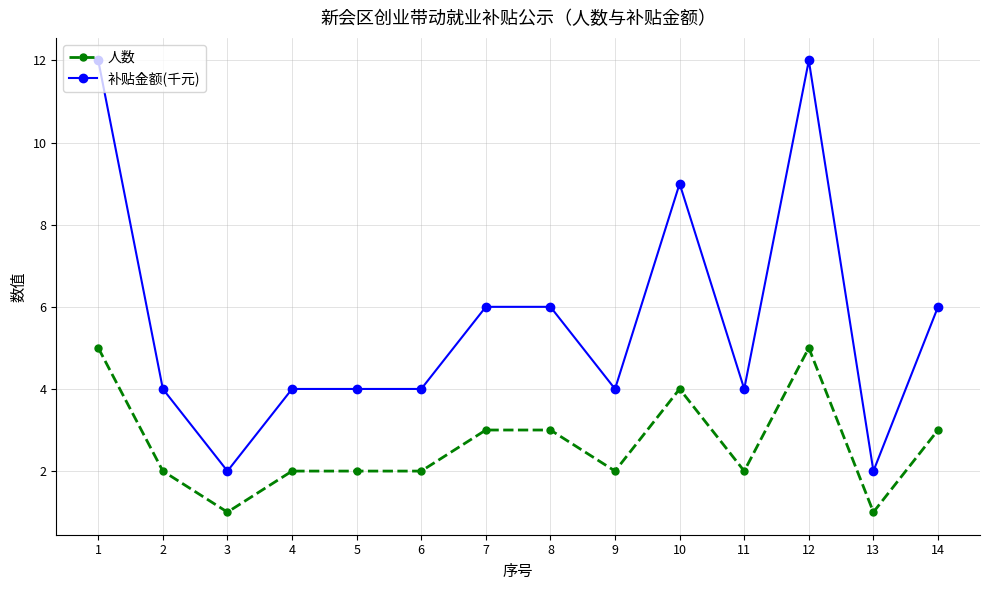

What is the difference between the second highest and minimum values in the 补贴金额(千元) series?

10